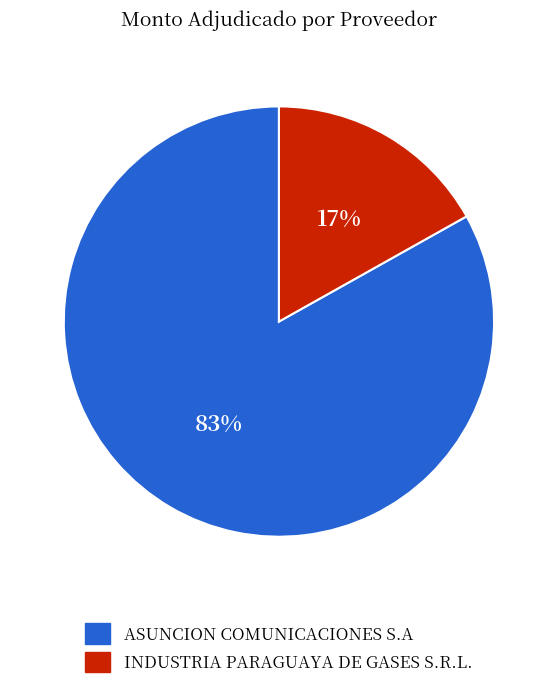

What percentage is the ASUNCION COMUNICACIONES S.A slice, to the nearest percent?

83%